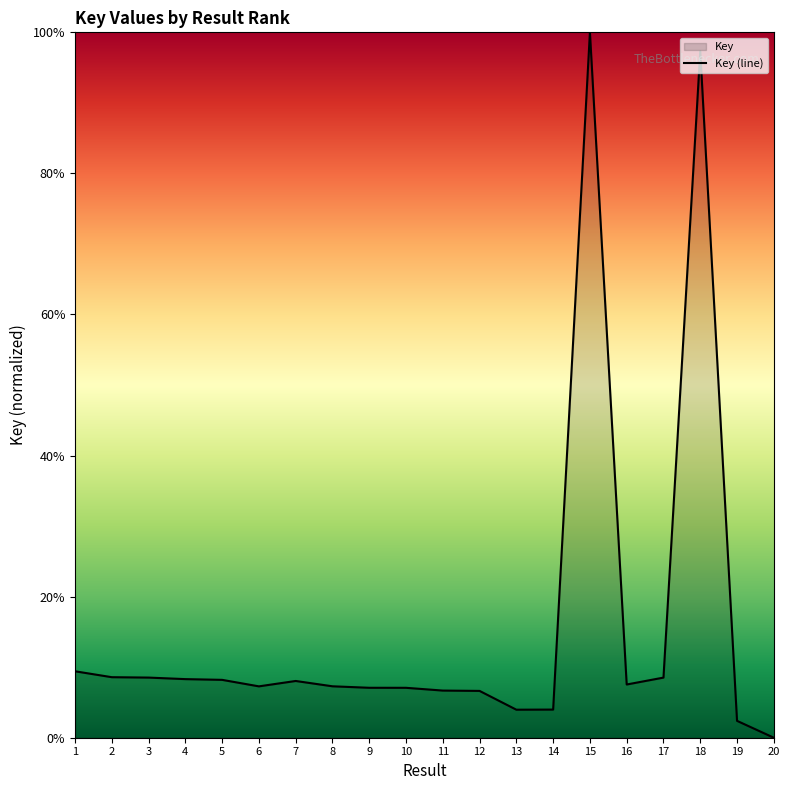

How many lines are shown in the chart?

1